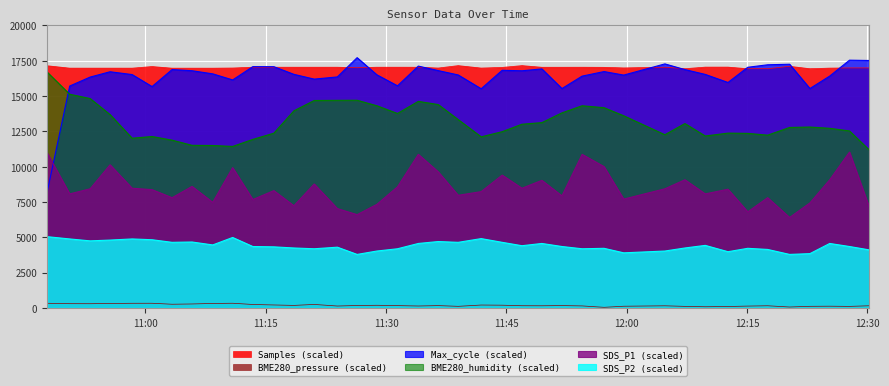

True or false: SDS_P1 has more than 2 points higher than both neighbors.

True